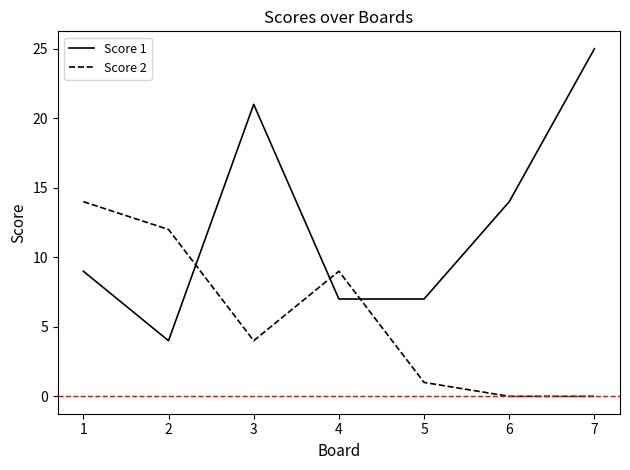

Which series changed the most between 1 and 2?

Score 1